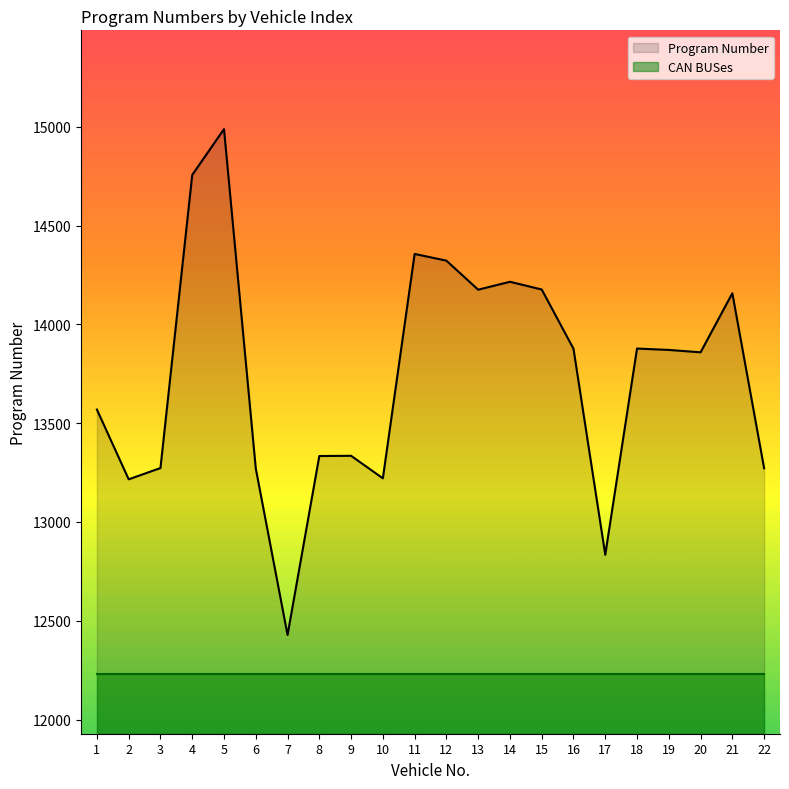

The CAN BUSes series shows 12228 at 17. True or false?

True